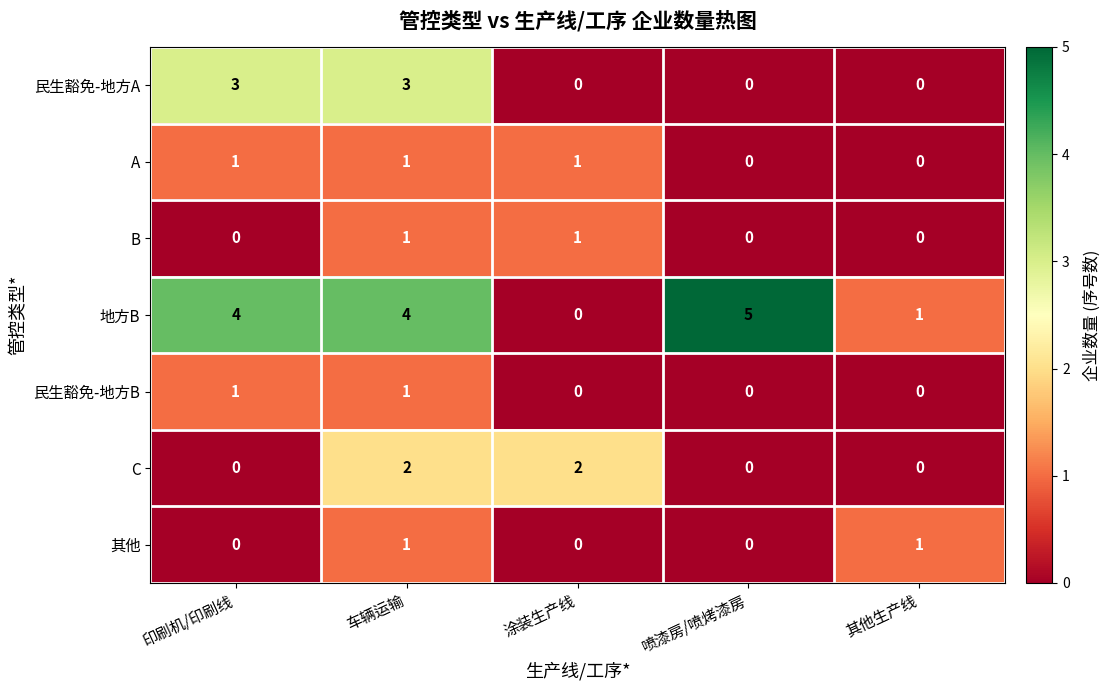

Count the 地方B values in the range 1 to 4.

3